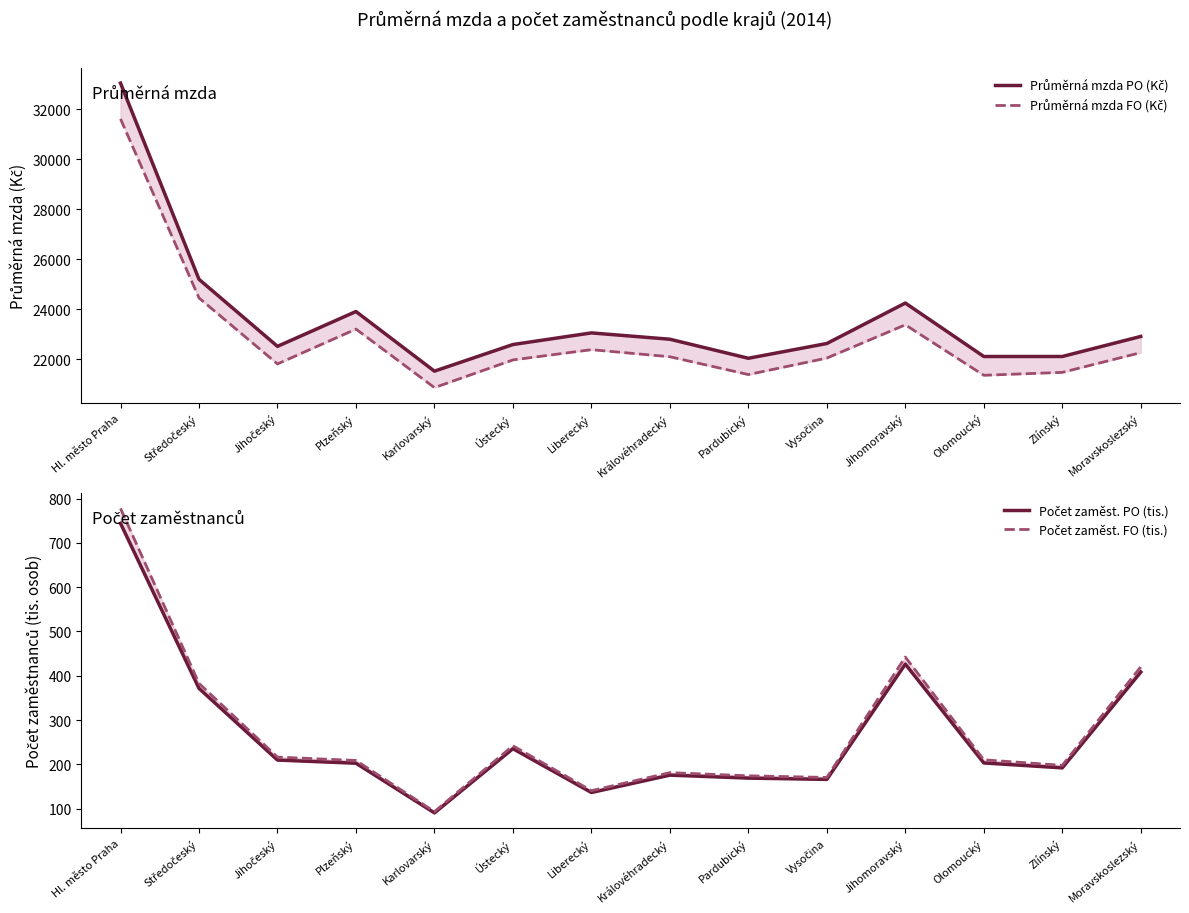

Which series has the widest spread of values?

Průměrná mzda PO (Kč)